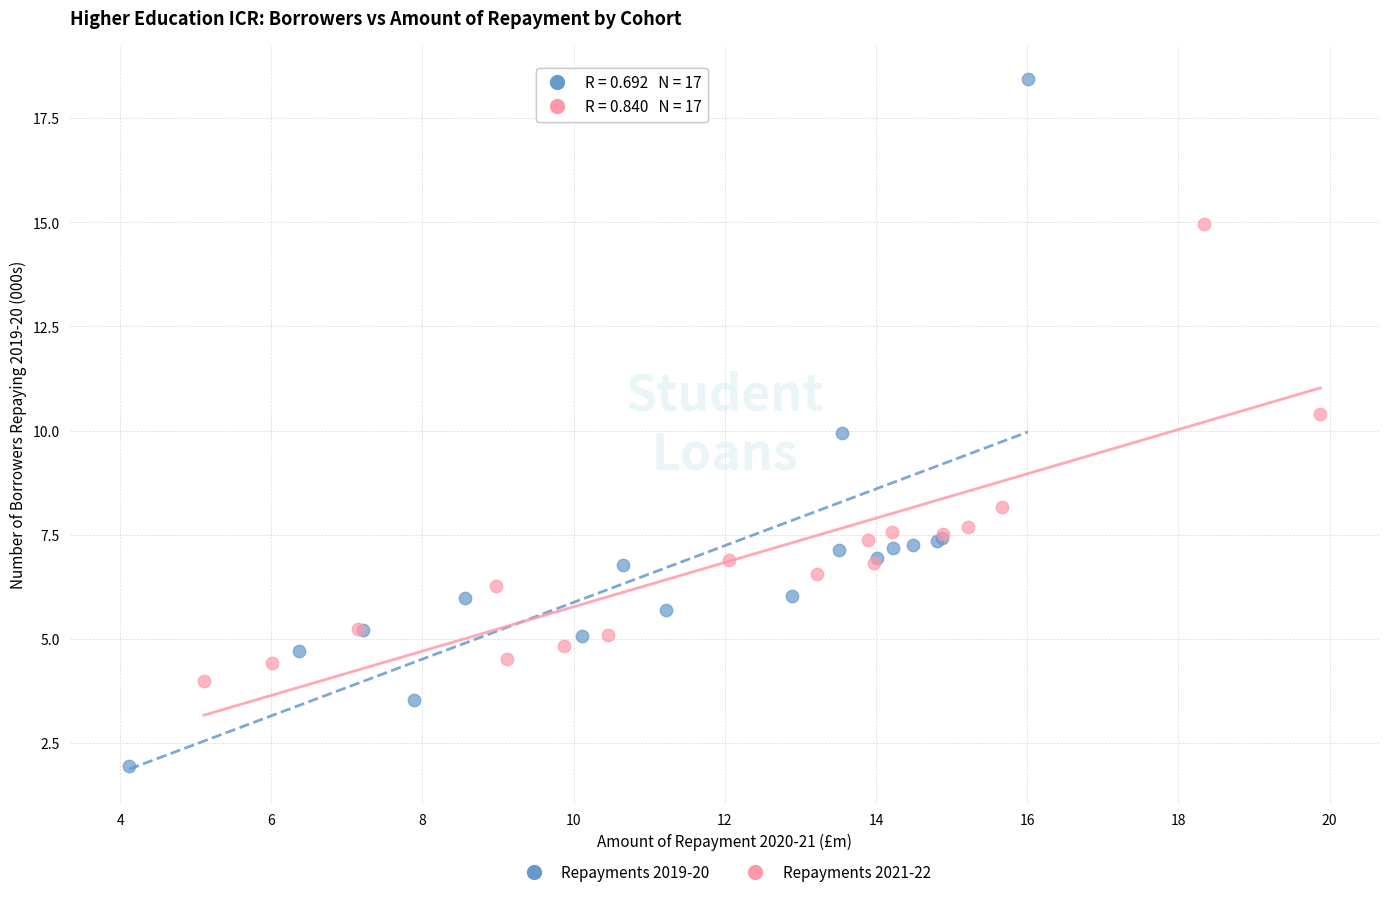

What are all the series names shown in the legend?

Repayments 2019-20, Repayments 2021-22